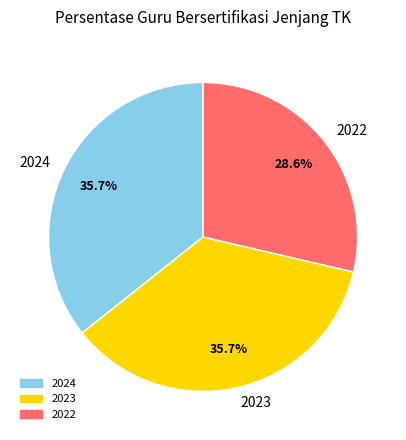

How many slices are in this pie chart?

3